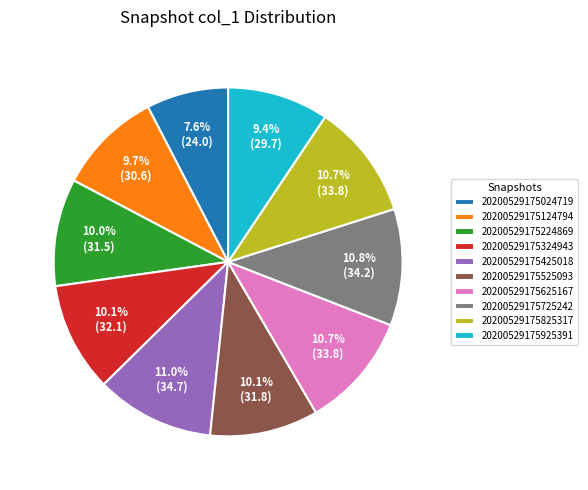

What portion of the pie excludes 20200529175925391?

90.6%